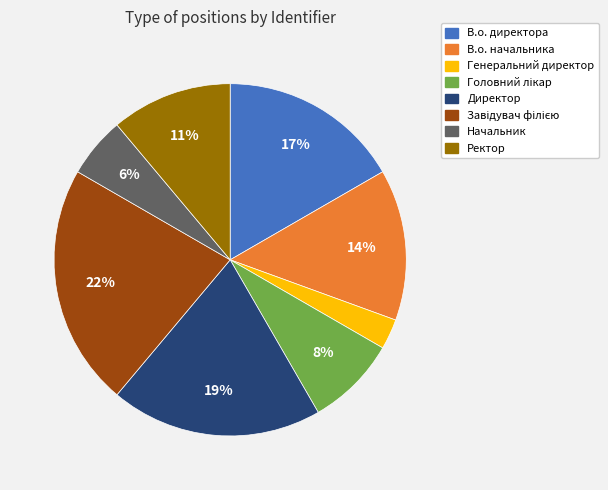

To the nearest percent, what is the difference between the В.о. начальника and Ректор slice percentages?

3%